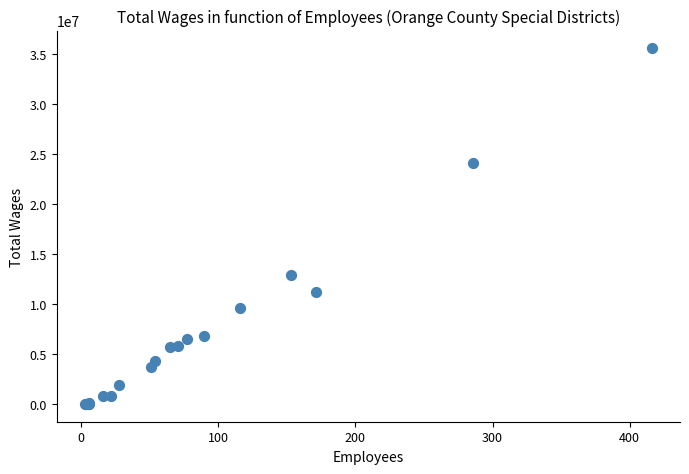

What Y value in the scatter plot is closest to 17779806?

12895391